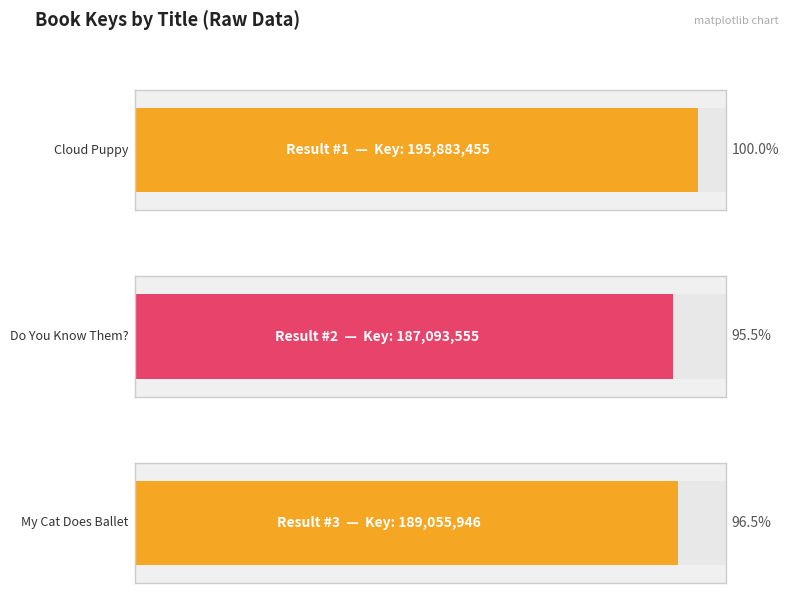

Where is the data nearest to the value 191488505?

My Cat Does Ballet